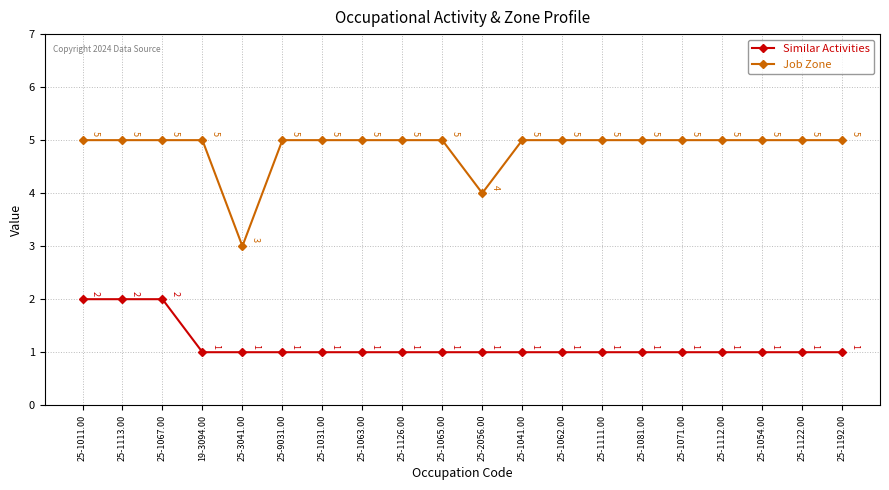

How many data points in Job Zone are less than 5?

2